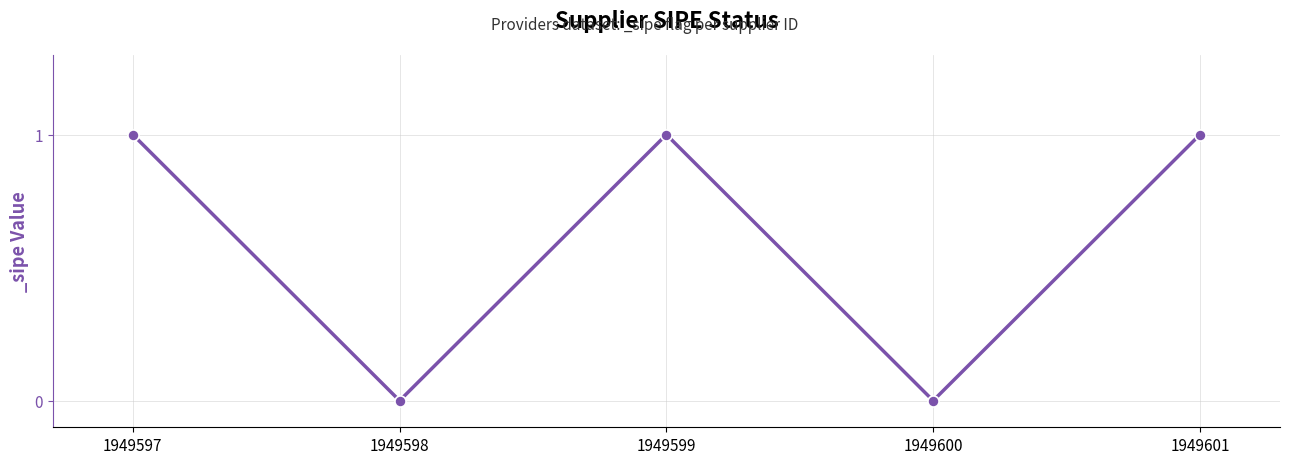

Read the value at 1949597.

1